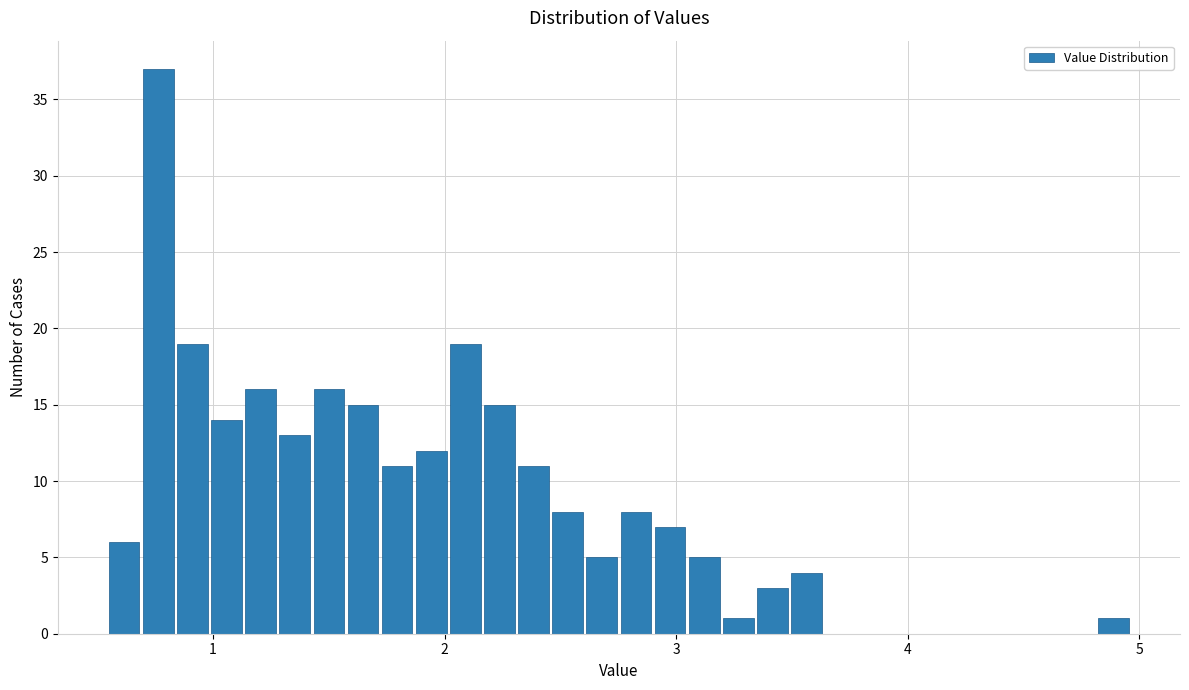

Read against the x-axis, roughly where is the centre of the tallest bar?

0.8